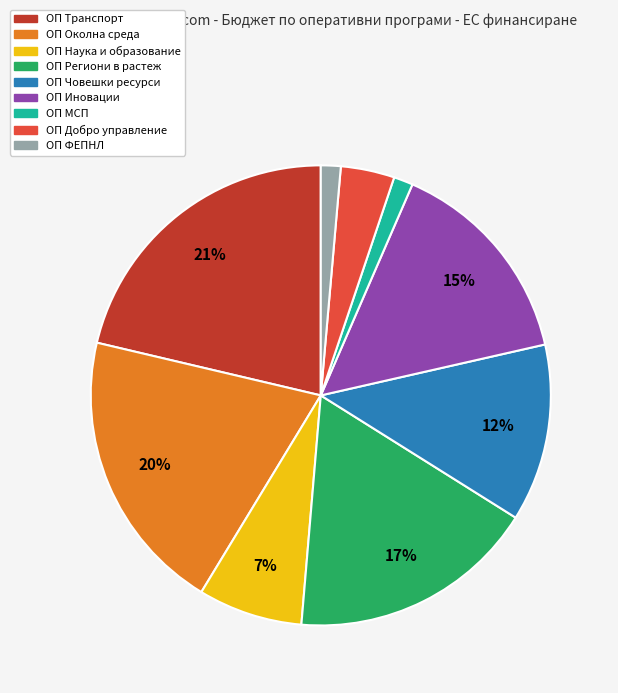

To the nearest percent, what is the average slice percentage?

11%